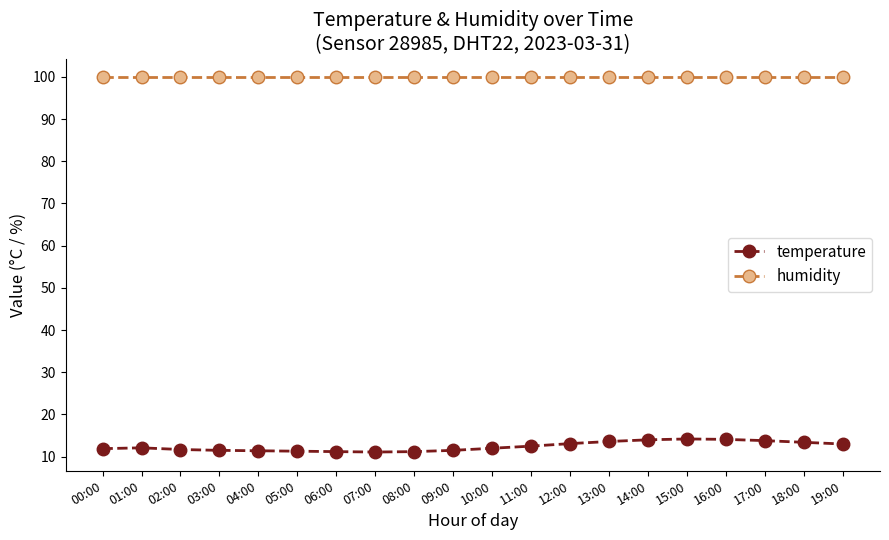

What is the difference between the second highest and second lowest values in the temperature series?

2.9